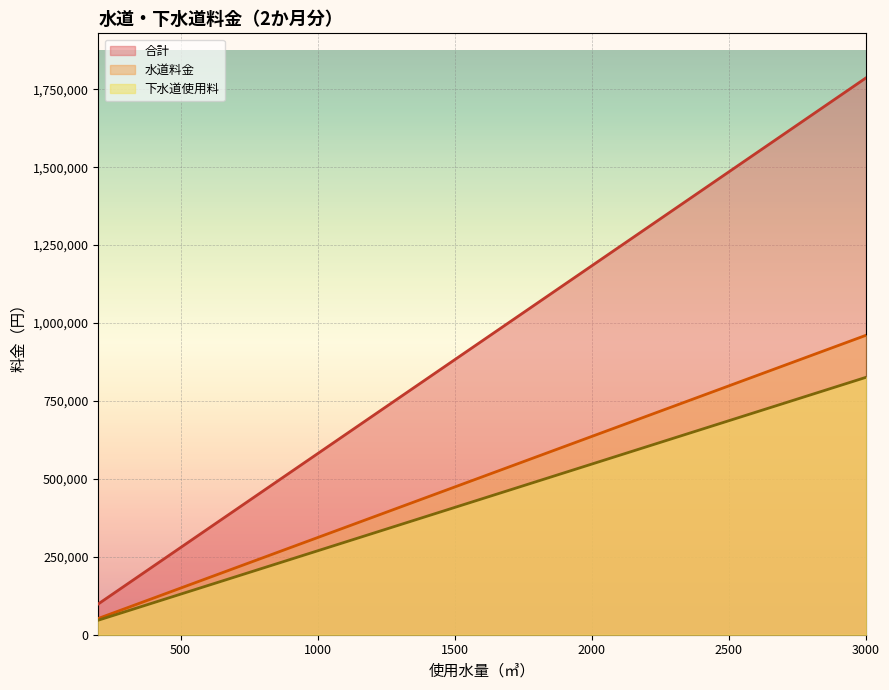

What is the difference between the second highest and second lowest values in the 水道料金 series?

778800